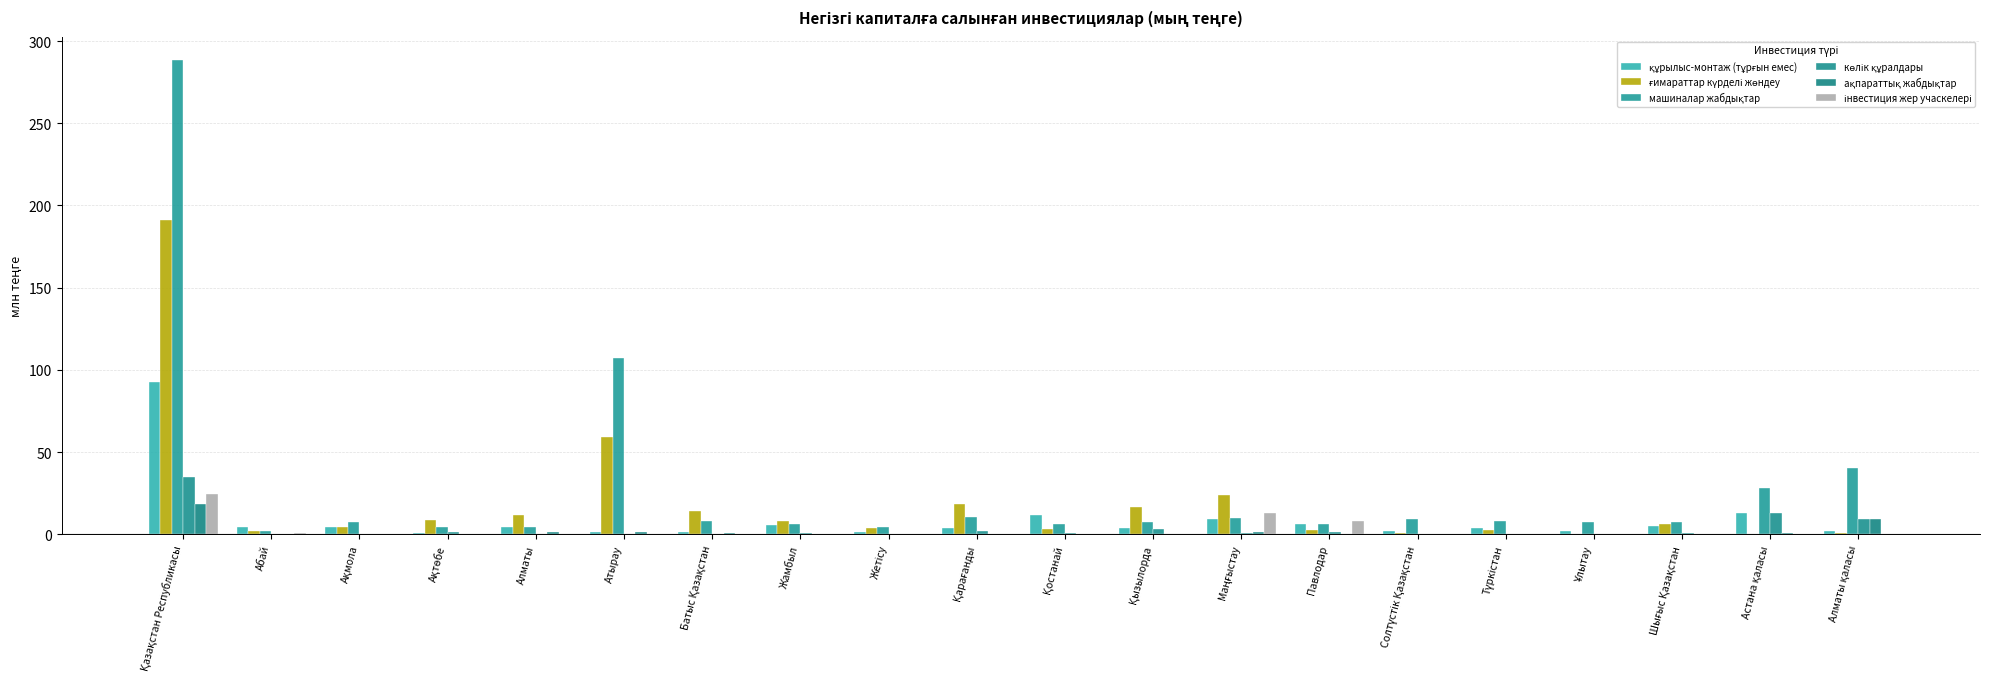

Which series has the largest total across all categories?

машиналар жабдықтар